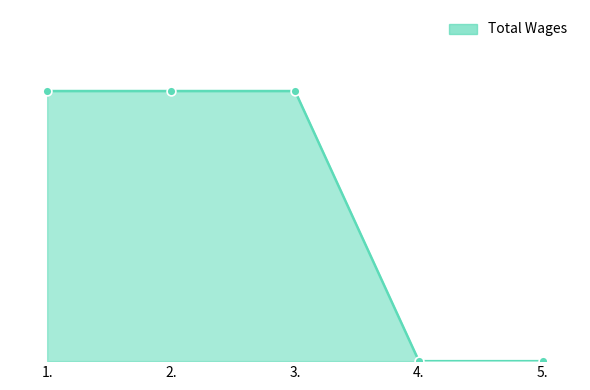

Approximately how many times larger is the value at 3. compared to 2.?

1.0